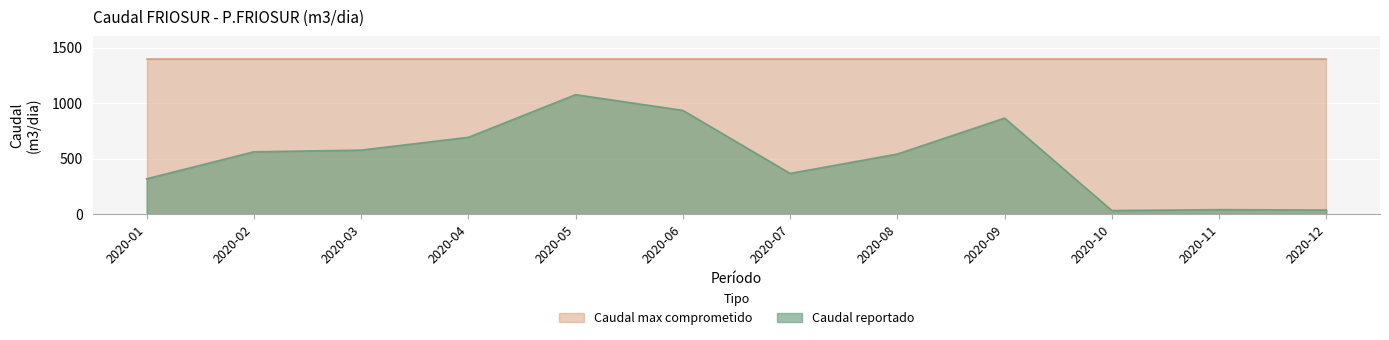

What is the difference between the maximum and minimum values?

1044.4